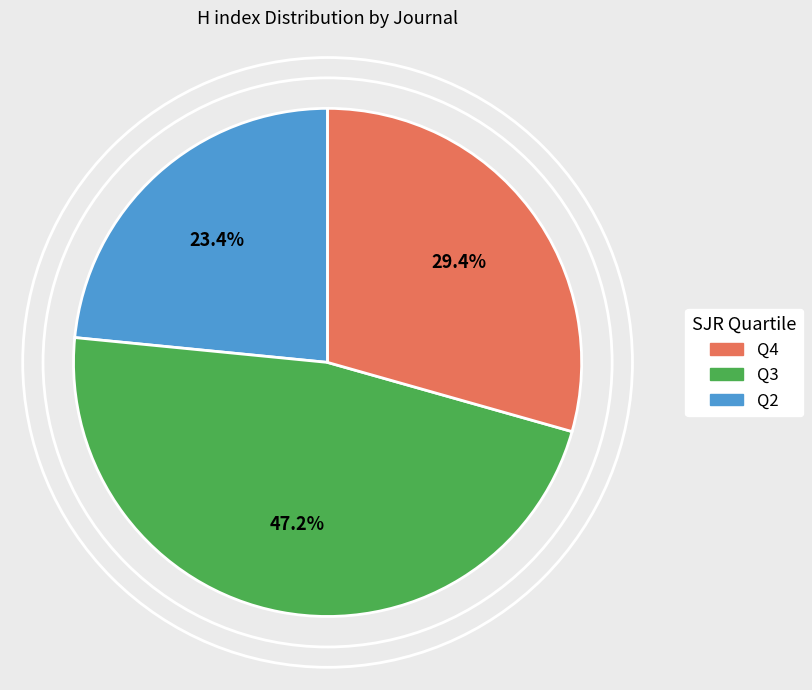

Is there a majority slice in this chart?

No